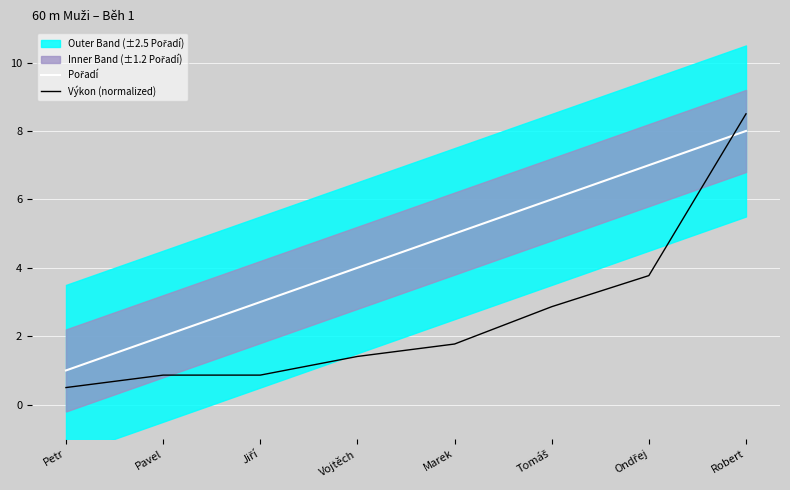

The value of Výkon (normalized) at Jiří is 0.9. True or false?

True